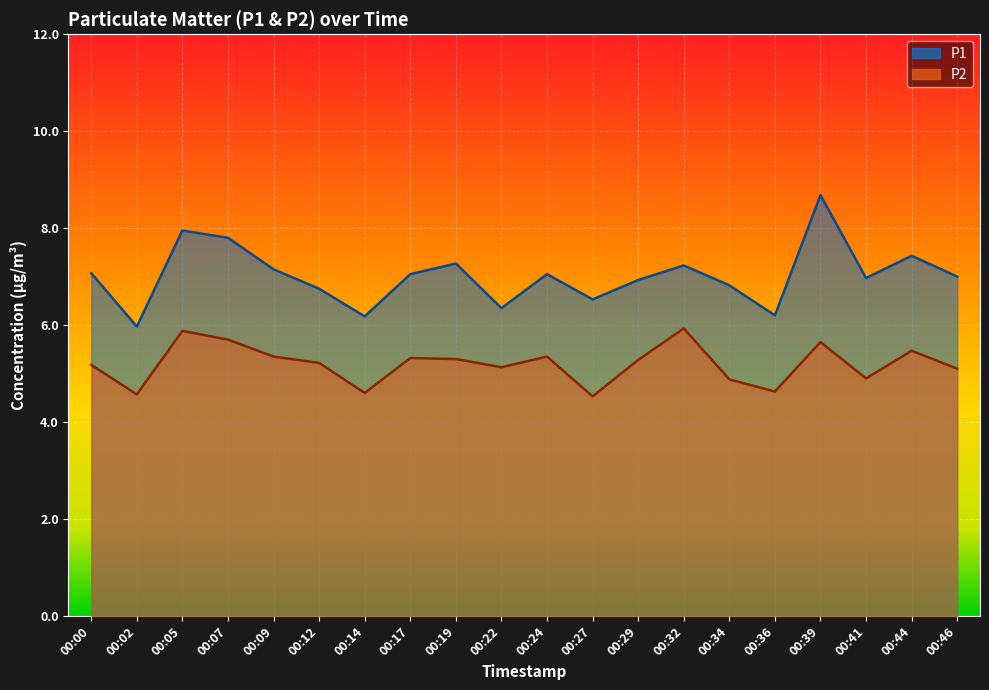

Between 00:29 and 00:36, which series saw the biggest shift?

P1